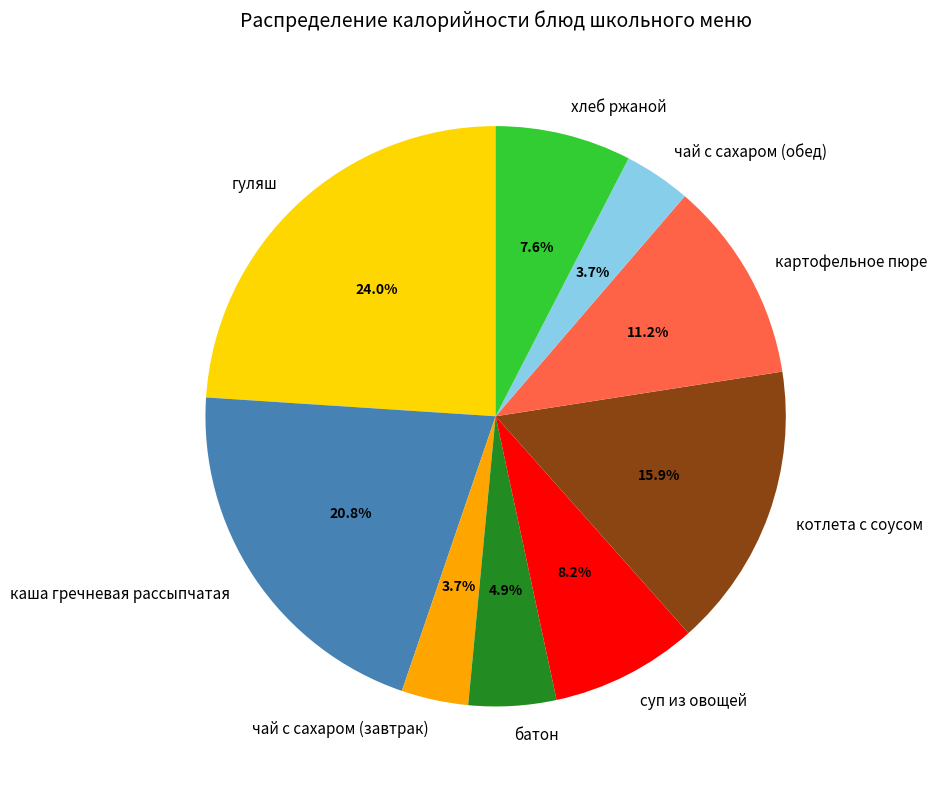

To the nearest percent, what portion does чай с сахаром (обед) represent?

4%